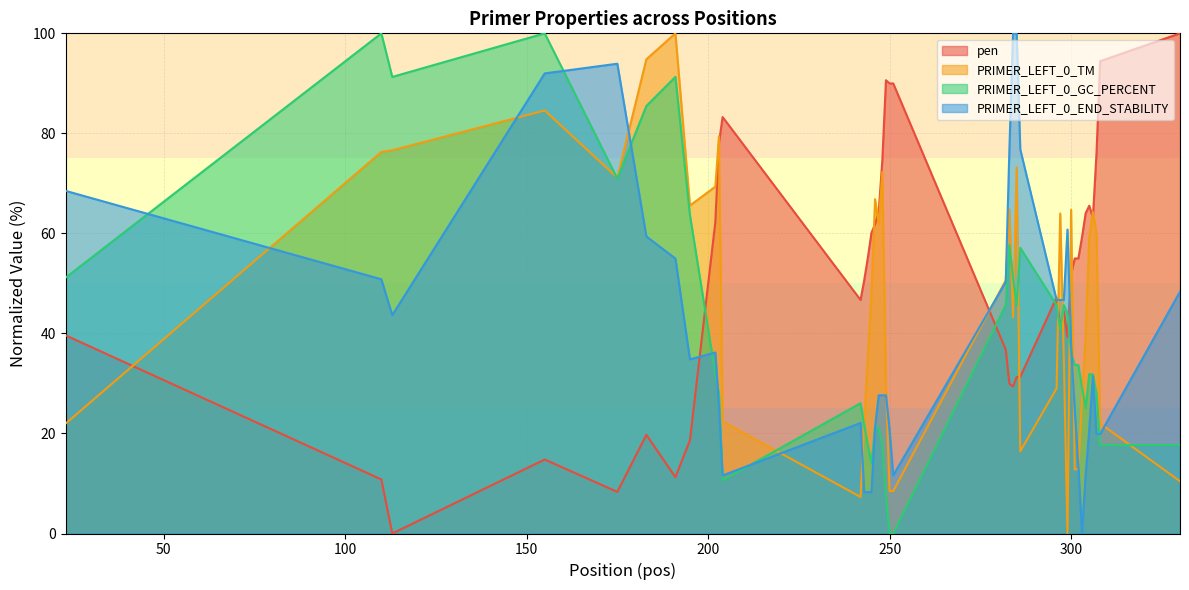

Between which two adjacent categories do pen and PRIMER_LEFT_0_END_STABILITY first intersect?

195 and 202